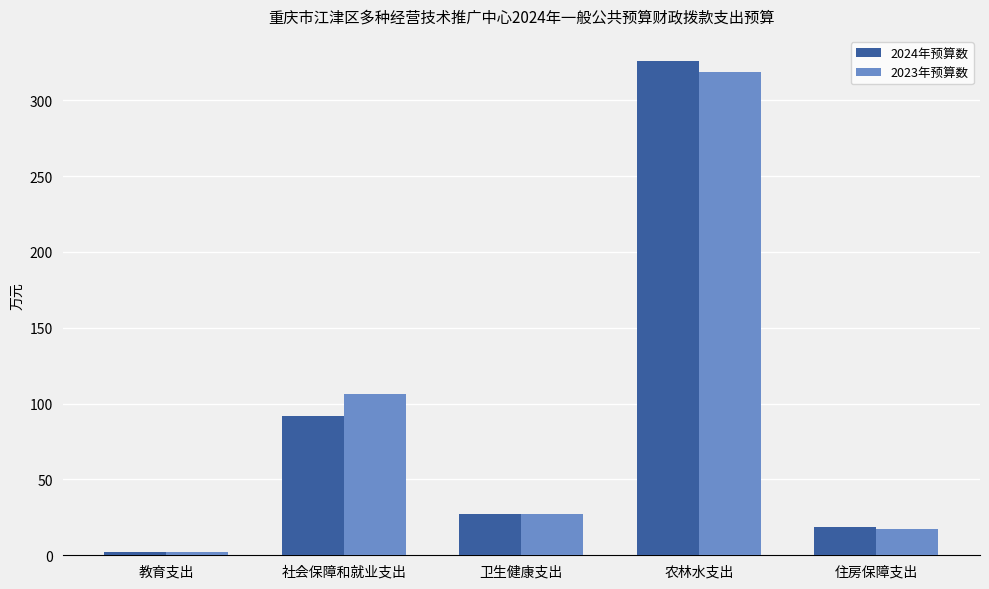

Which series has the largest range (max minus min)?

2024年预算数